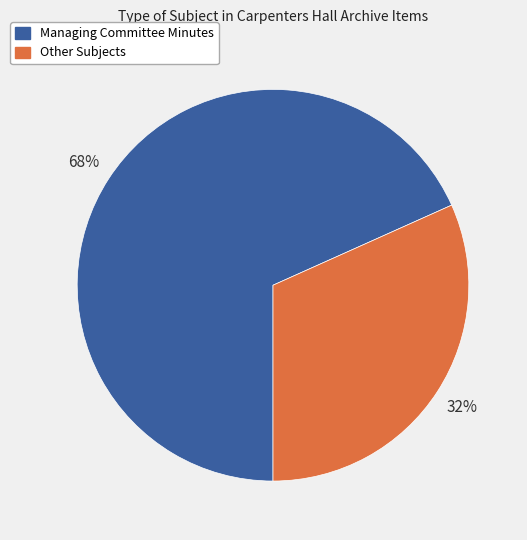

Is there a majority slice in this chart?

Yes